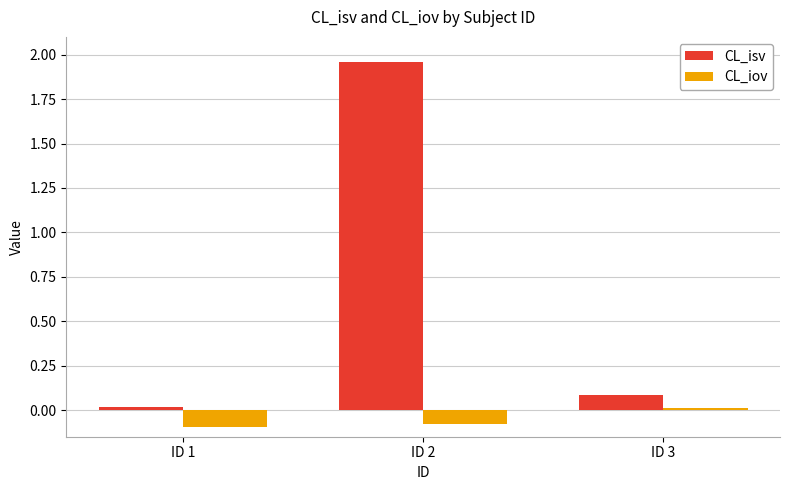

How many groups of bars are there?

3